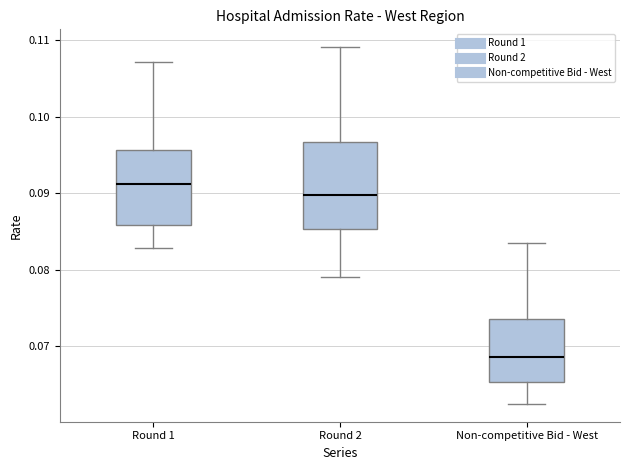

Comparing the boxes themselves (not the whiskers), which one is the tallest?

Round 2